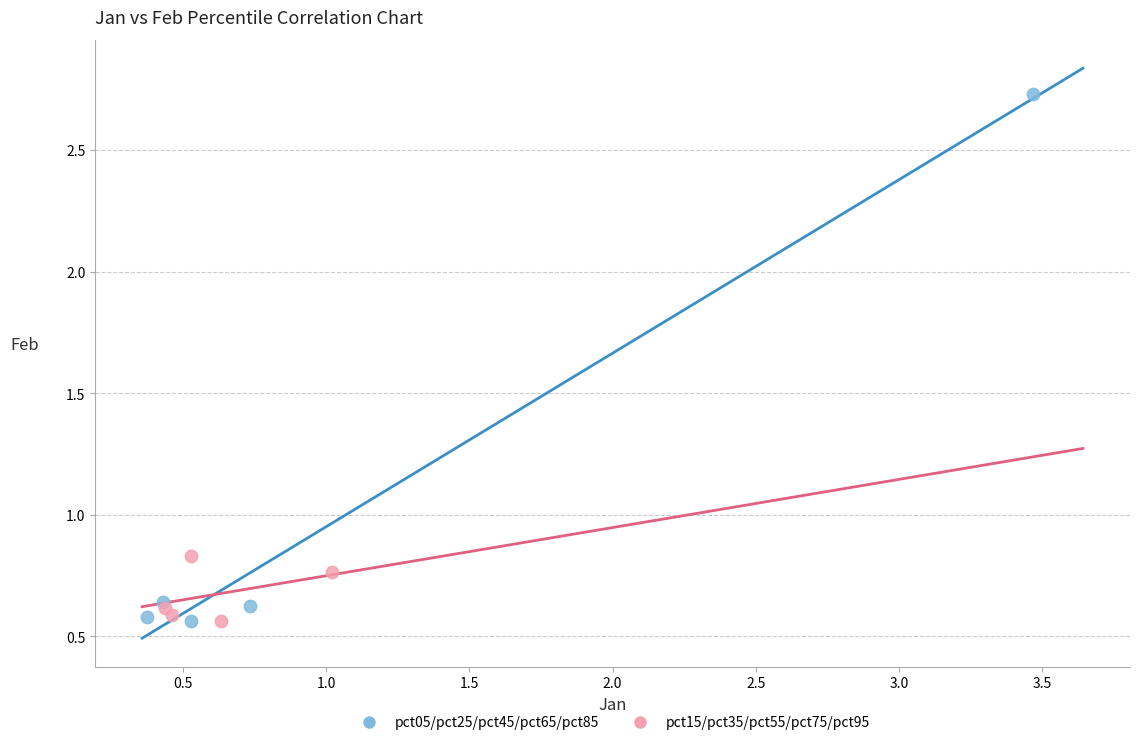

Which series has the largest Y range (max minus min)?

pct05/pct25/pct45/pct65/pct85